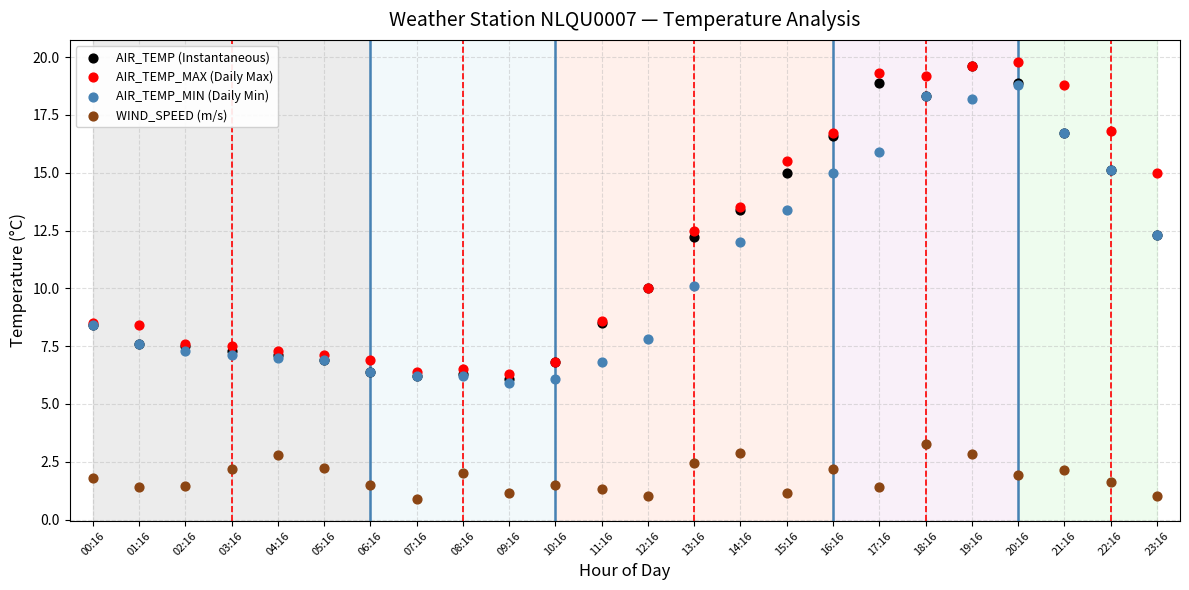

Which series reaches the minimum Y coordinate?

WIND_SPEED (m/s)